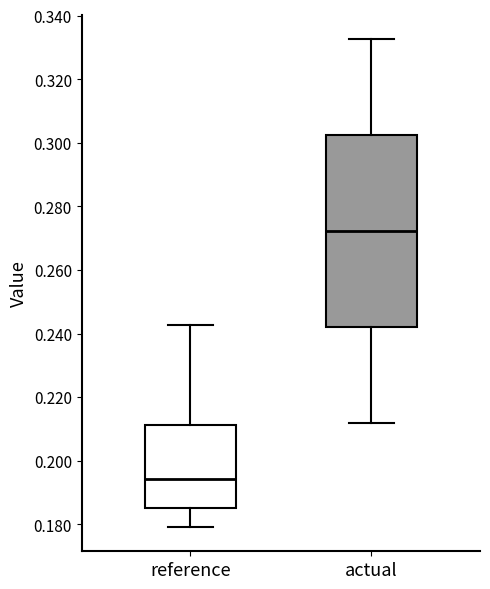

Comparing the boxes themselves (not the whiskers), which one is the tallest?

actual